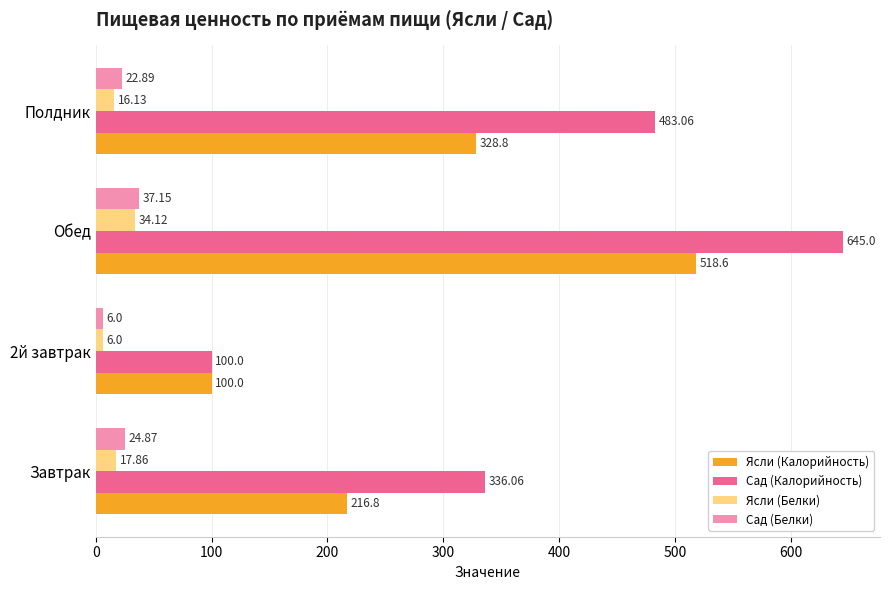

List the series in order of their peak value, highest first.

Сад (Калорийность), Ясли (Калорийность), Сад (Белки), Ясли (Белки)